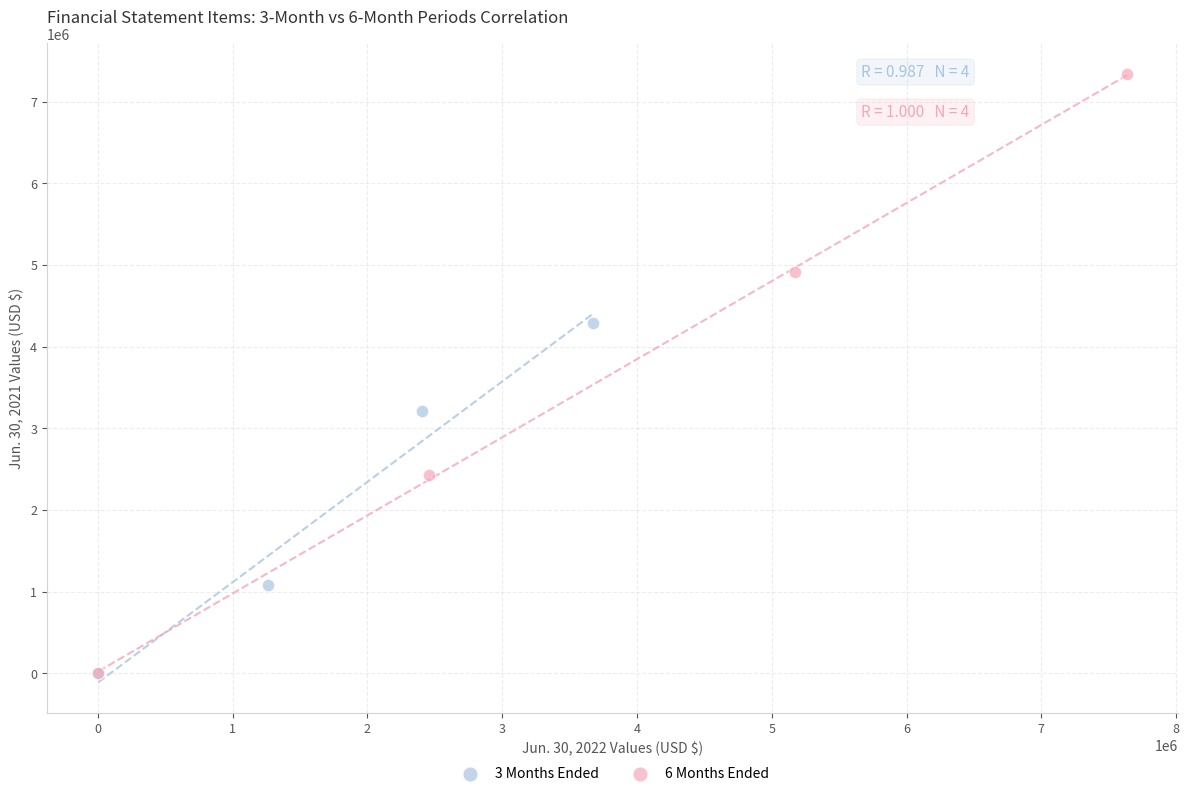

Which series has the widest spread of Y values?

6 Months Ended